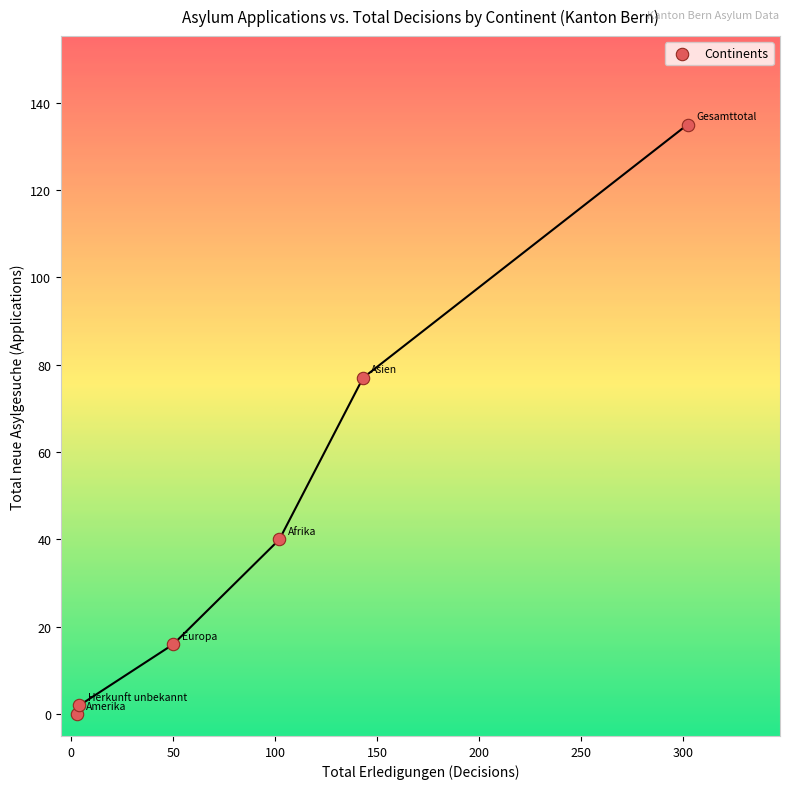

What is the average X value?

101